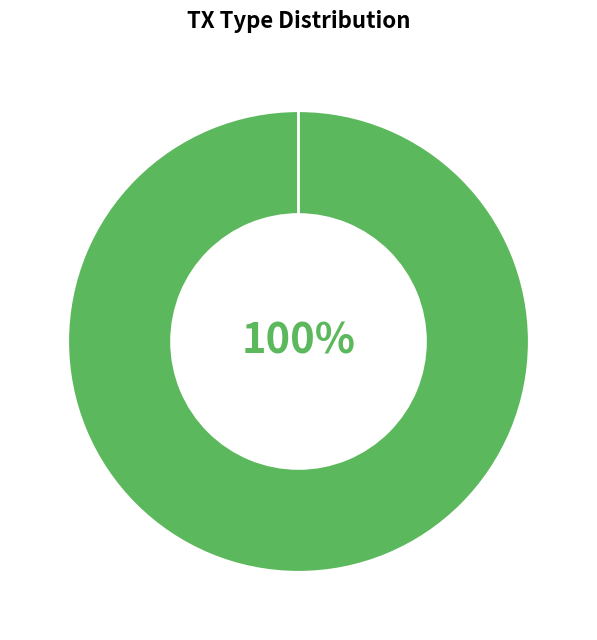

What percentage do Ticket and Vote together represent?

100.0%